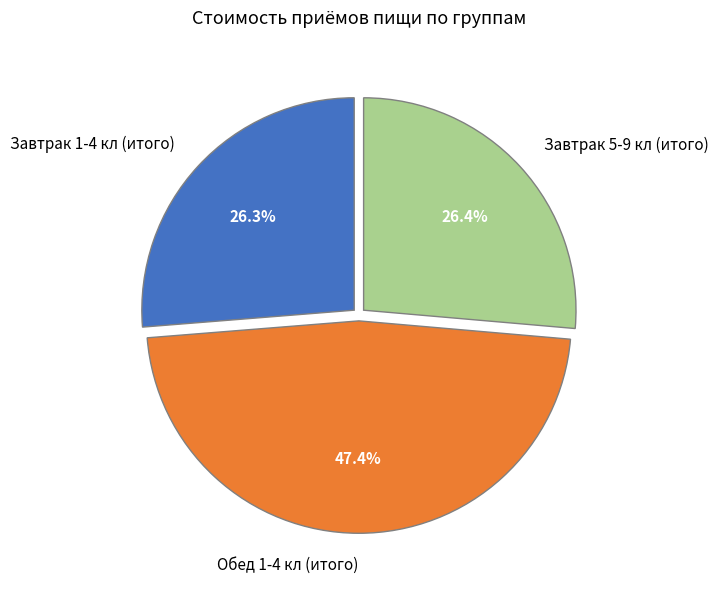

Which slice is the largest?

Обед 1-4 кл (итого)